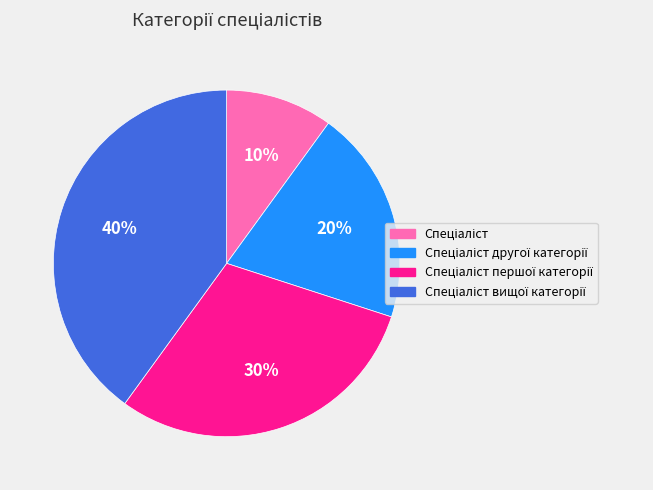

Is there a majority slice in this chart?

No